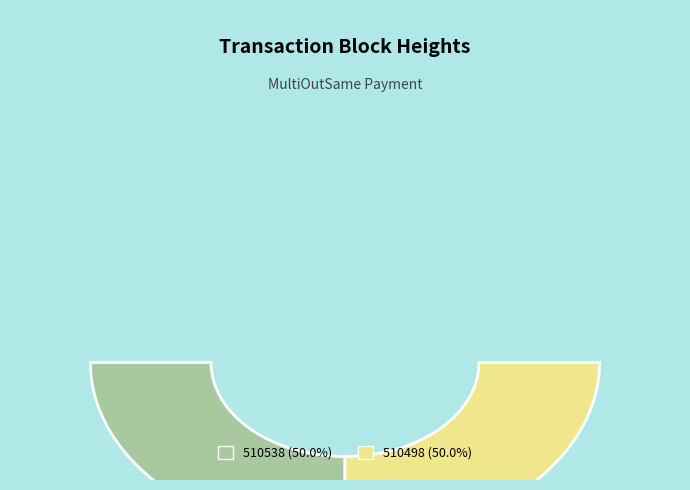

How many segments does this pie chart have?

2